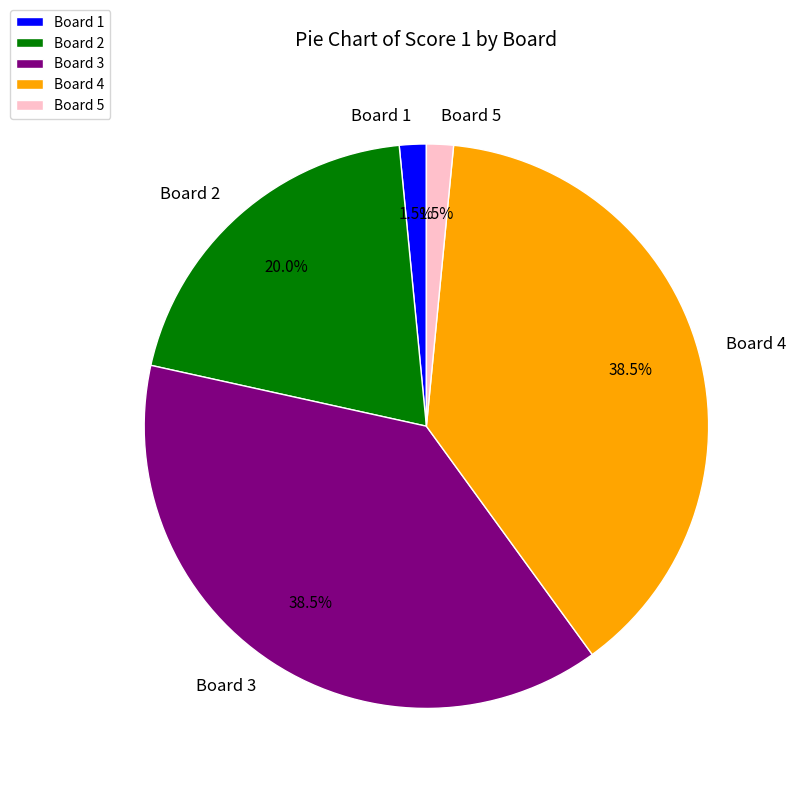

Approximately how many times larger is the value at Board 3 compared to Board 2?

1.9